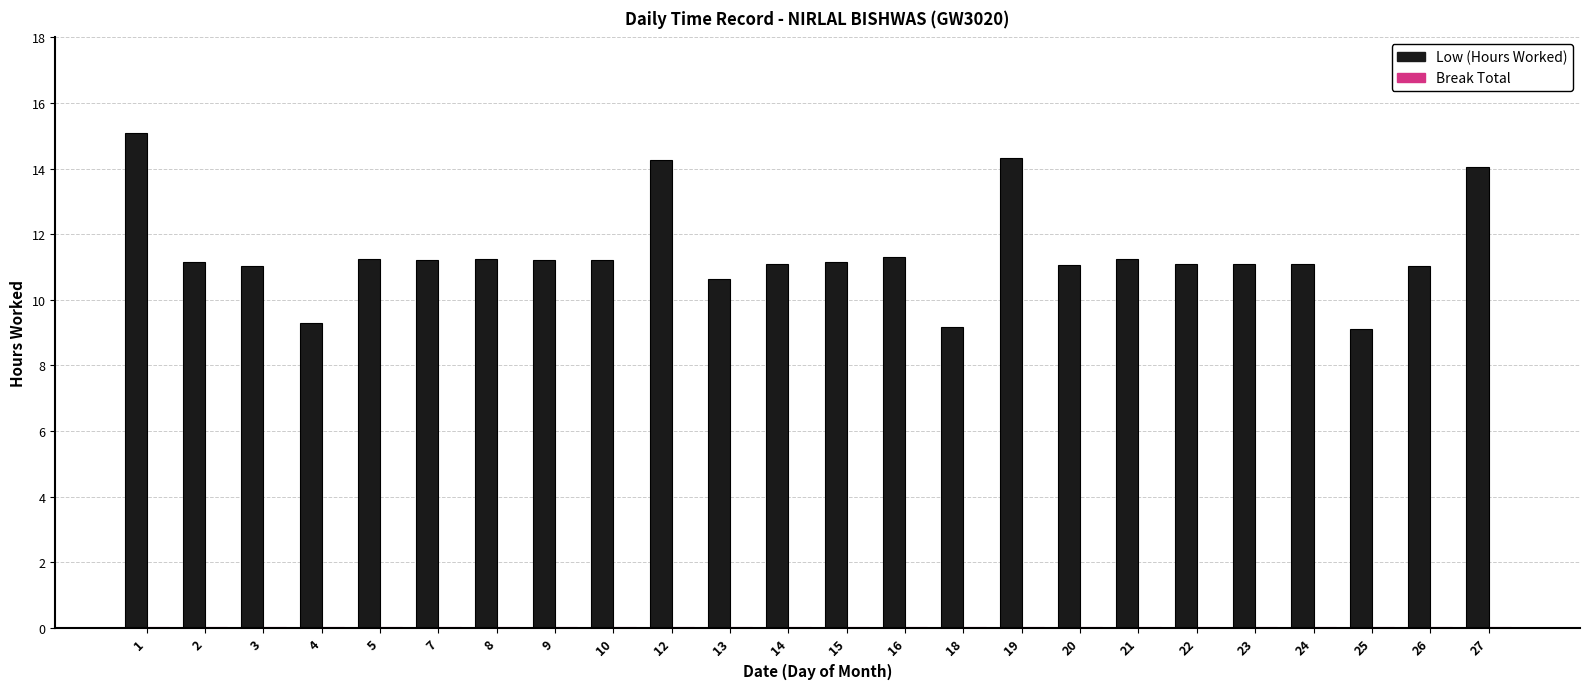

Which series has the largest total across all categories?

Low (Hours Worked)